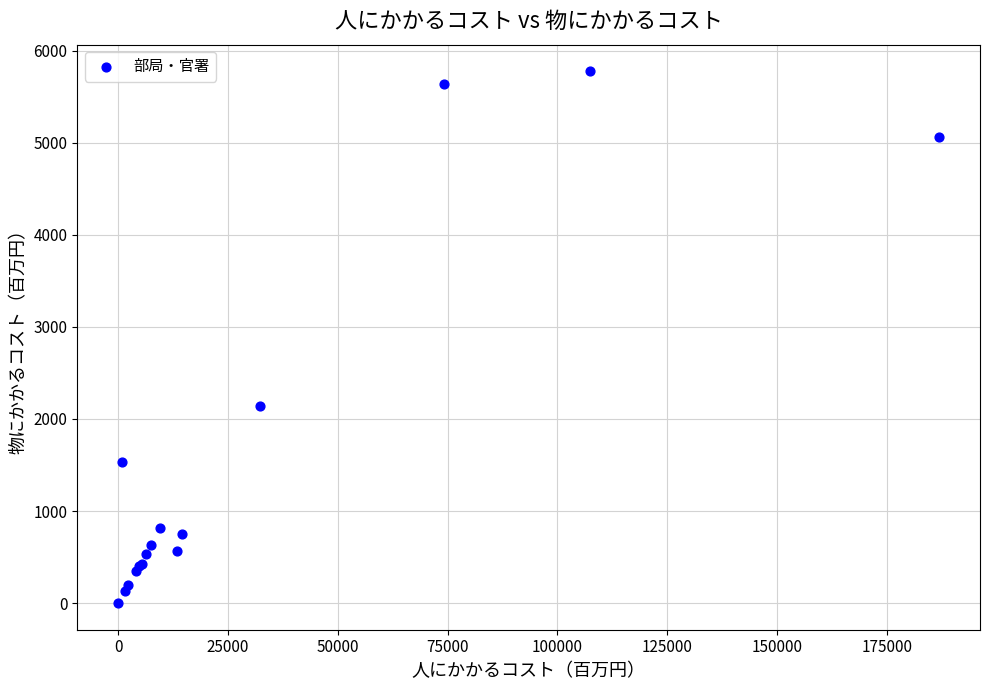

What Y value in the scatter plot is closest to 2888?

2138